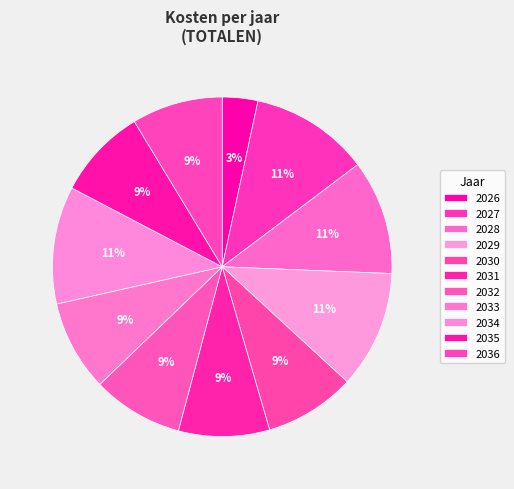

How many slices are in this pie chart?

11